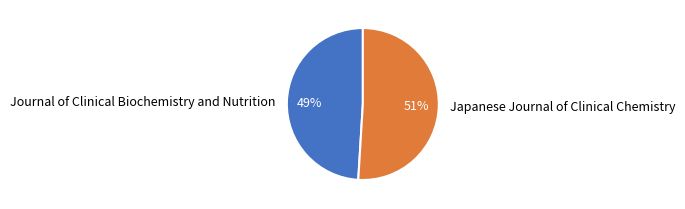

To the nearest percent, what percentage of the pie is Japanese Journal of Clinical Chemistry?

51%